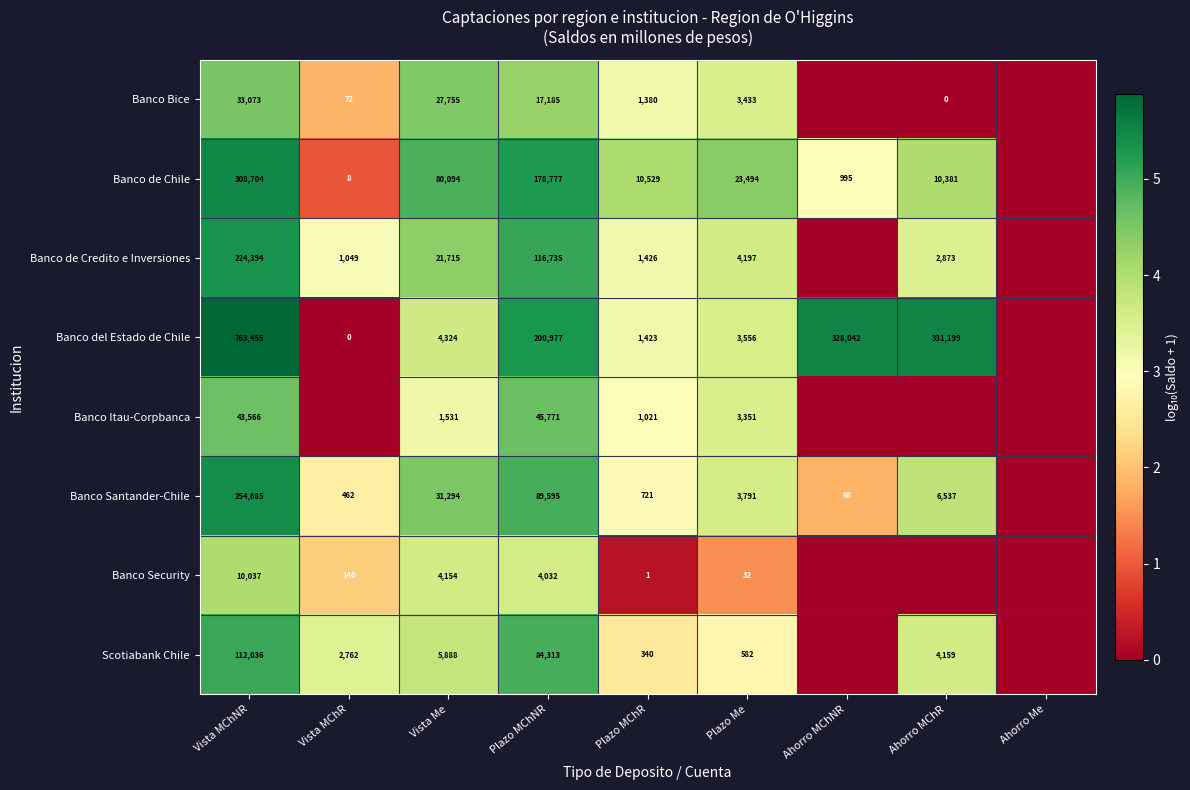

At Plazo MChNR, list the series in order from smallest to largest.

Banco Security, Banco Bice, Banco Itau-Corpbanca, Scotiabank Chile, Banco Santander-Chile, Banco de Credito e Inversiones, Banco de Chile, Banco del Estado de Chile